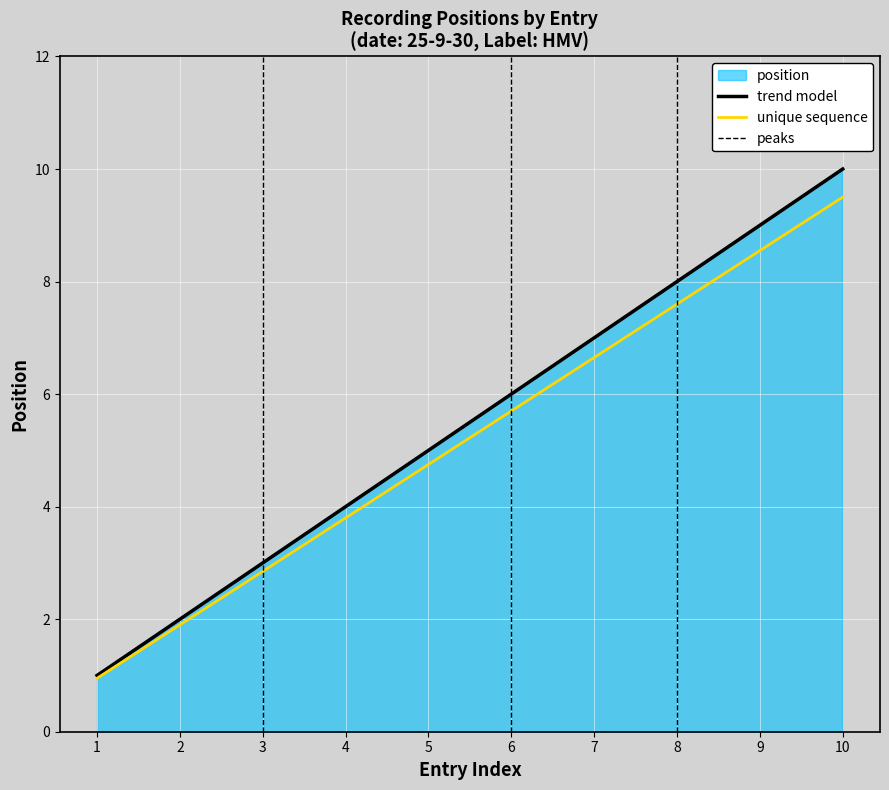

True or false: the data shows 0 at 1.

False